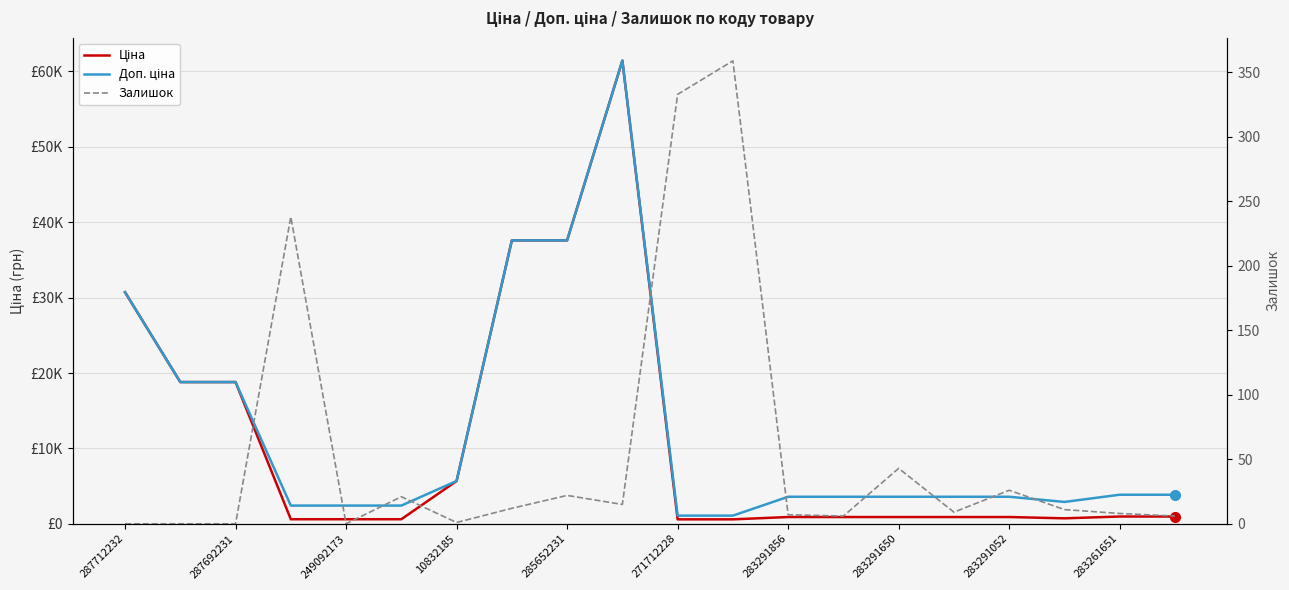

Which series changed the most between 15 and 16?

Залишок